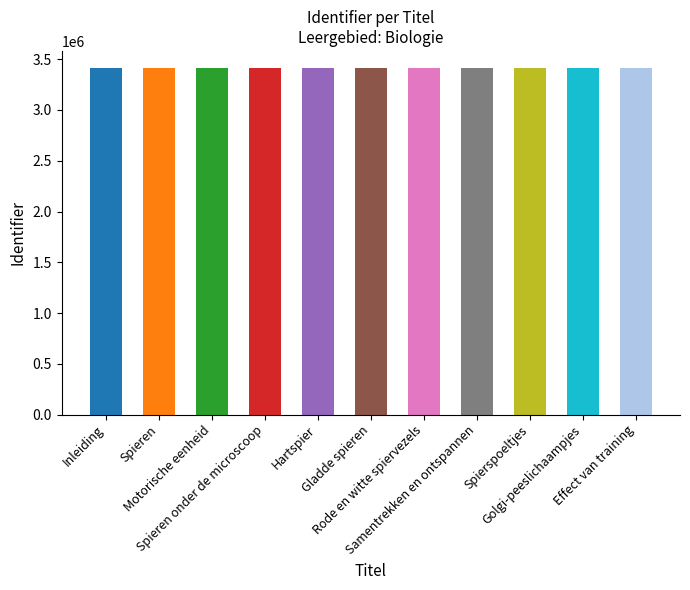

What is the change in value from Motorische eenheid to Effect van training?

+56